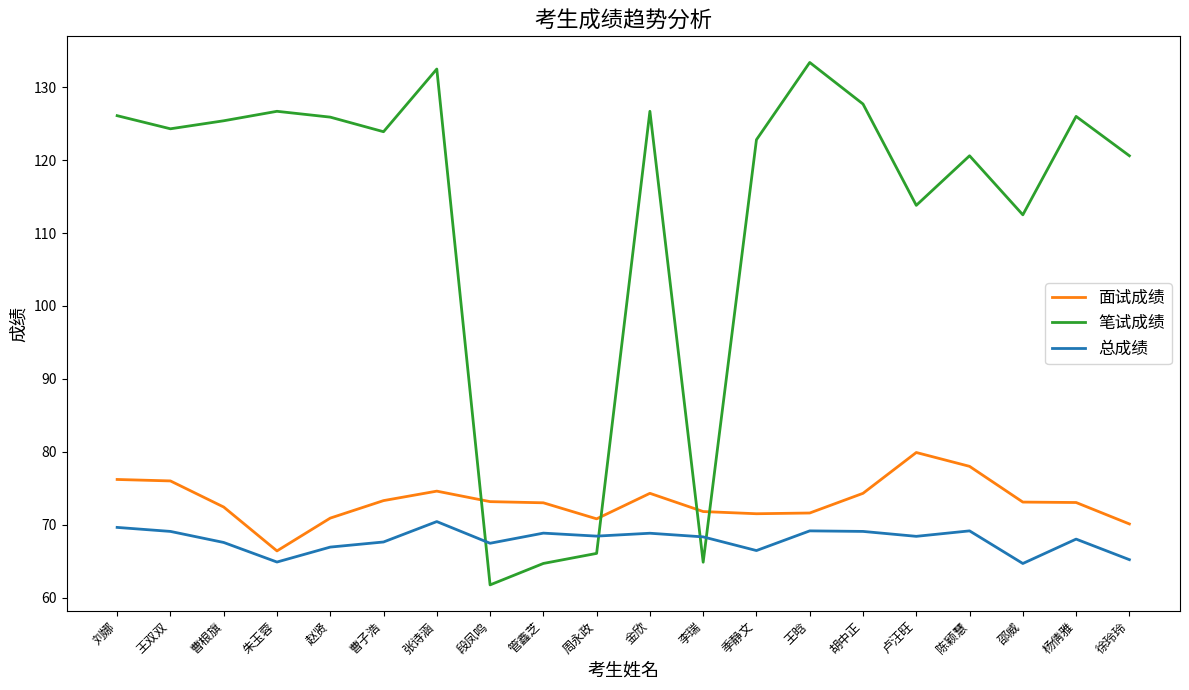

Which series has the largest range (max minus min)?

笔试成绩